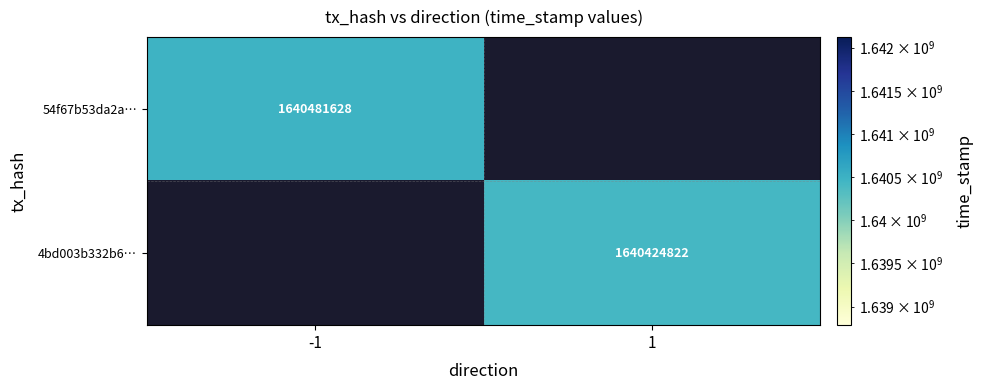

True or false: 4bd003b332b6… has a value of 2513633512 at 1.

False